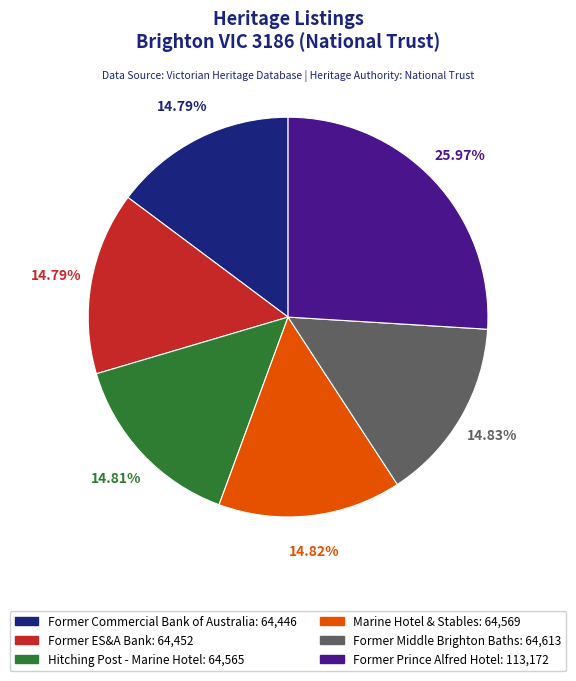

To the nearest percent, what percentage of the pie is Former Commercial Bank of Australia?

15%